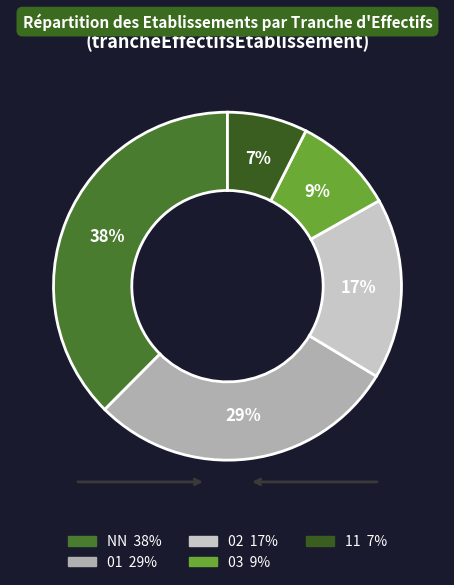

Between 03 and 11, which is larger?

03